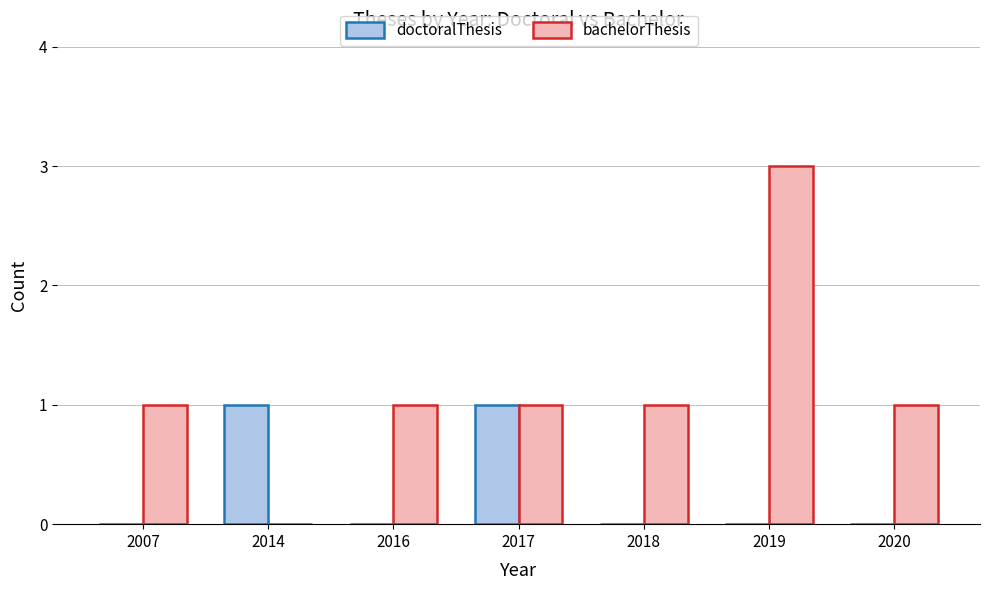

Is it true that bachelorThesis equals 2 at 2018?

False